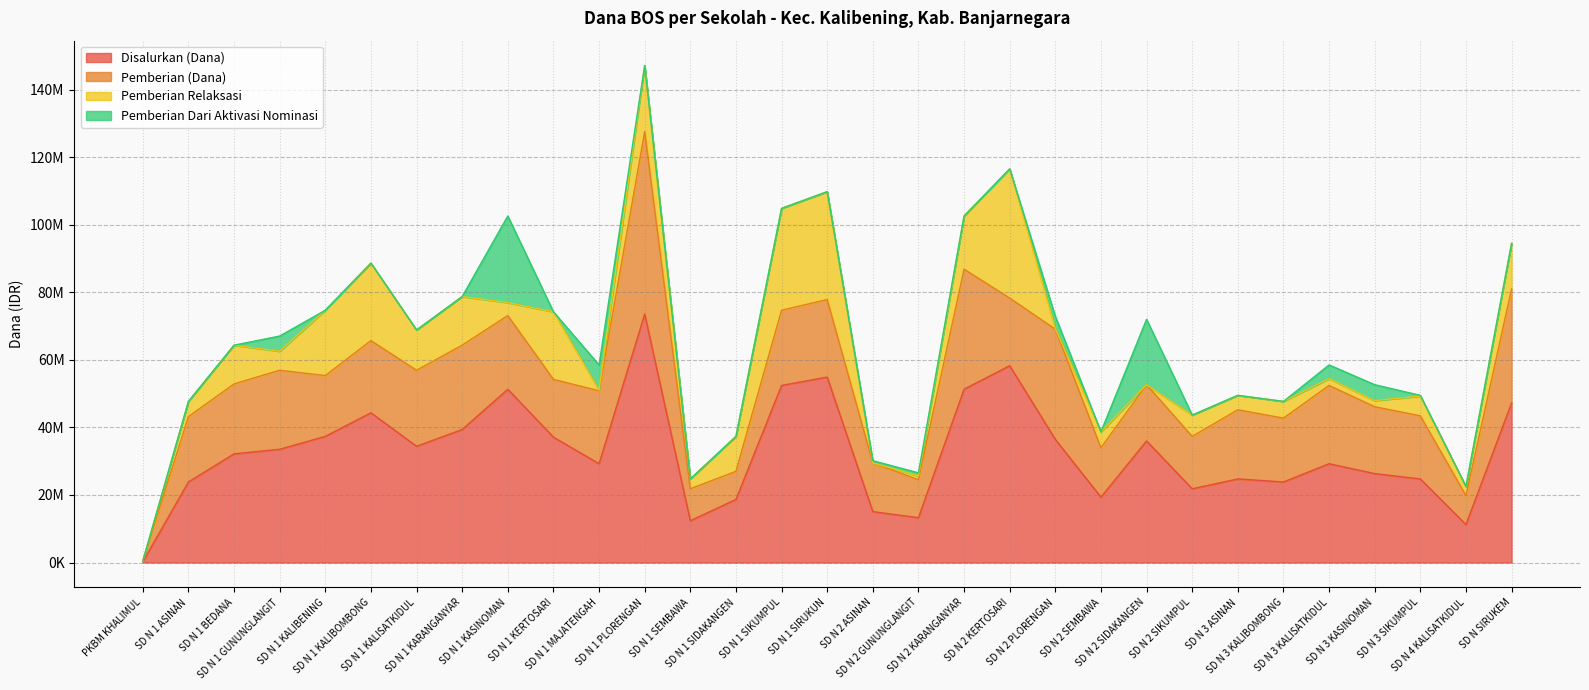

The Pemberian Dari Aktivasi Nominasi series shows 25650000 at SD N 1 KASINOMAN. True or false?

True